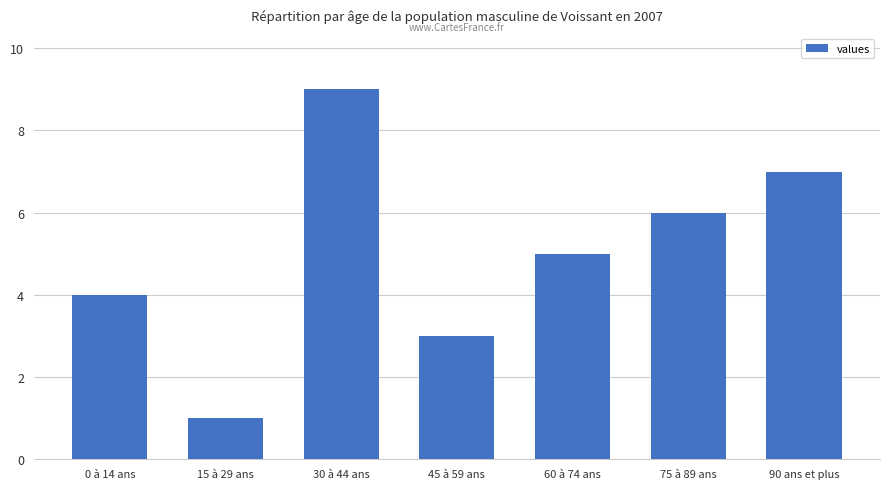

How many bars are there in total?

7